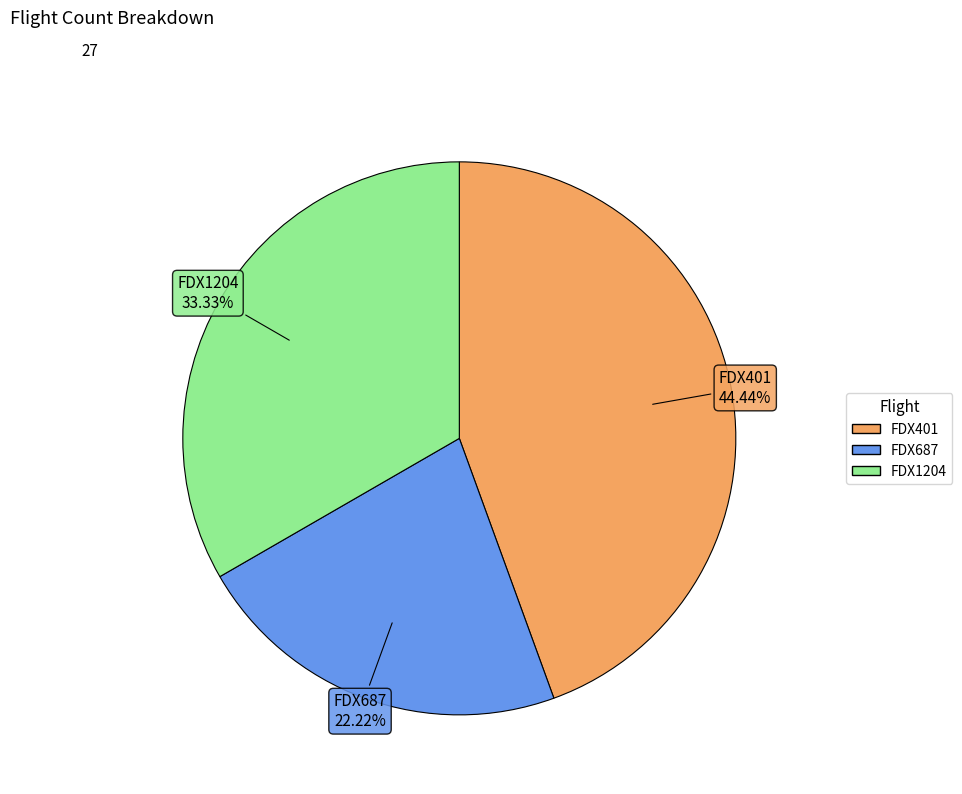

How many slices are in this pie chart?

3